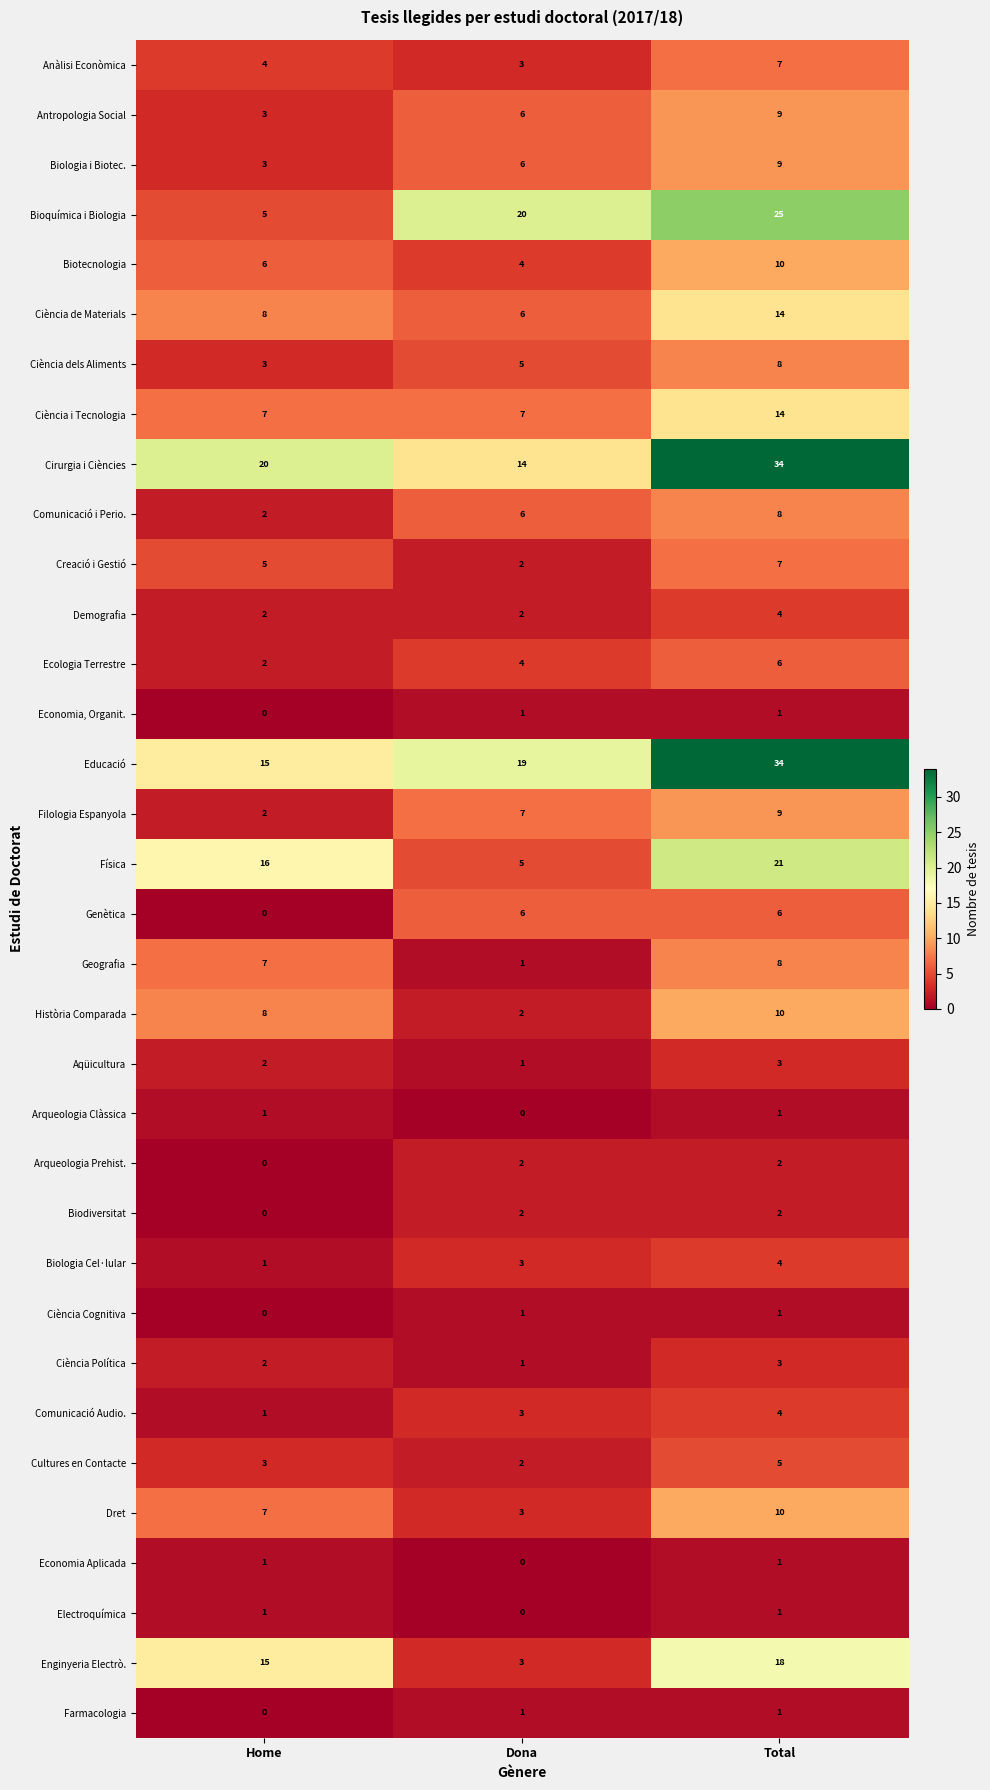

True or false: Arqueologia Clàssica has a value of 1 at Home.

True